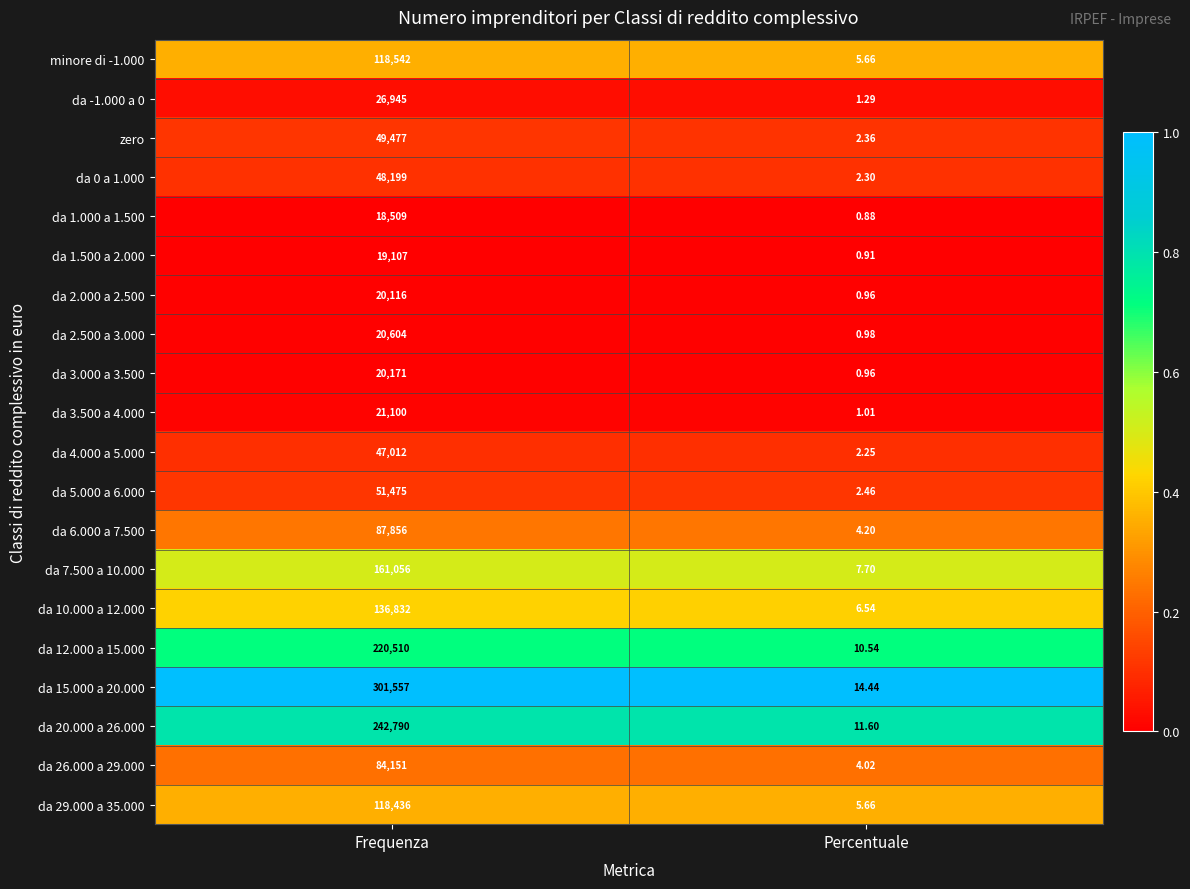

Which series has the widest spread of values?

da 15.000 a 20.000